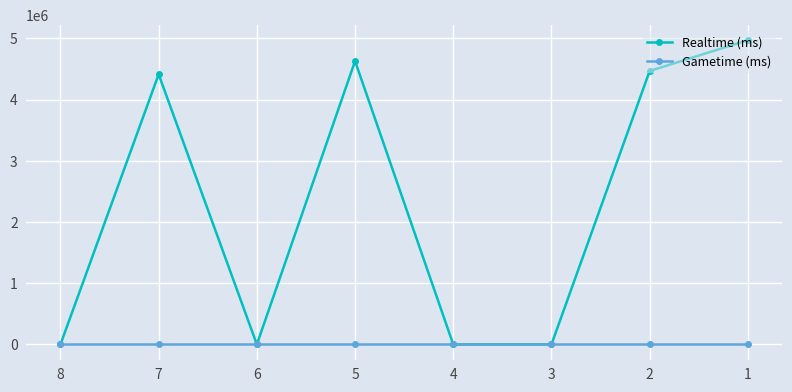

The value of Realtime (ms) at 4 is 0. True or false?

True